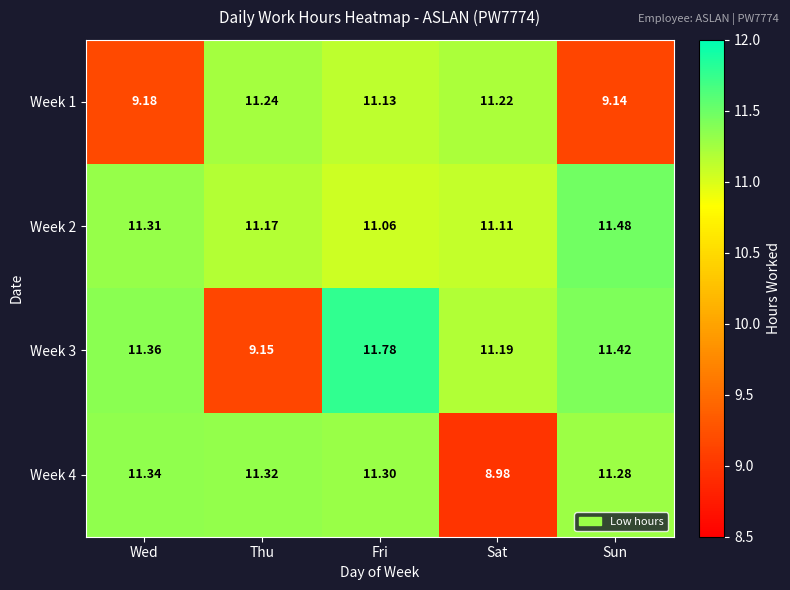

List the labels in order of Week 1 value, smallest first.

Sun, Wed, Fri, Sat, Thu